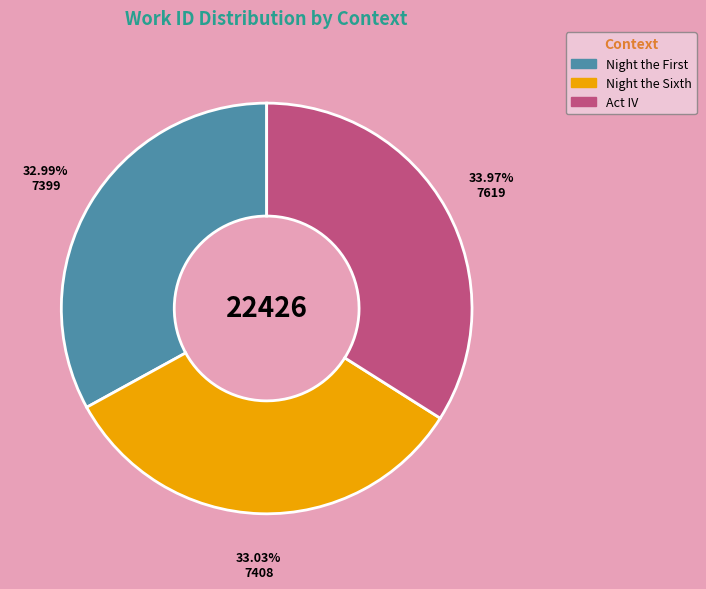

What is the ratio of the value at Night the Sixth to the value at Act IV?

1.0